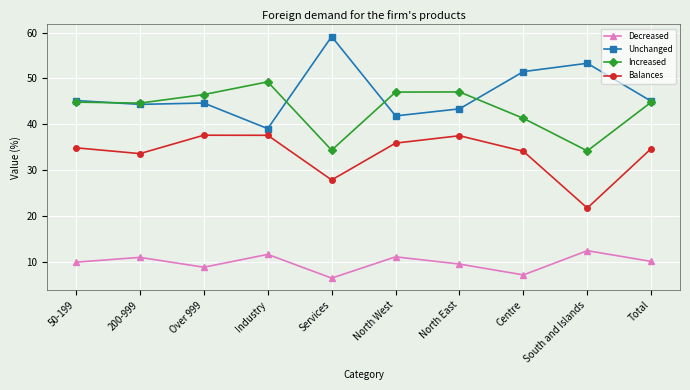

What is the sum of all Increased values?

434.1